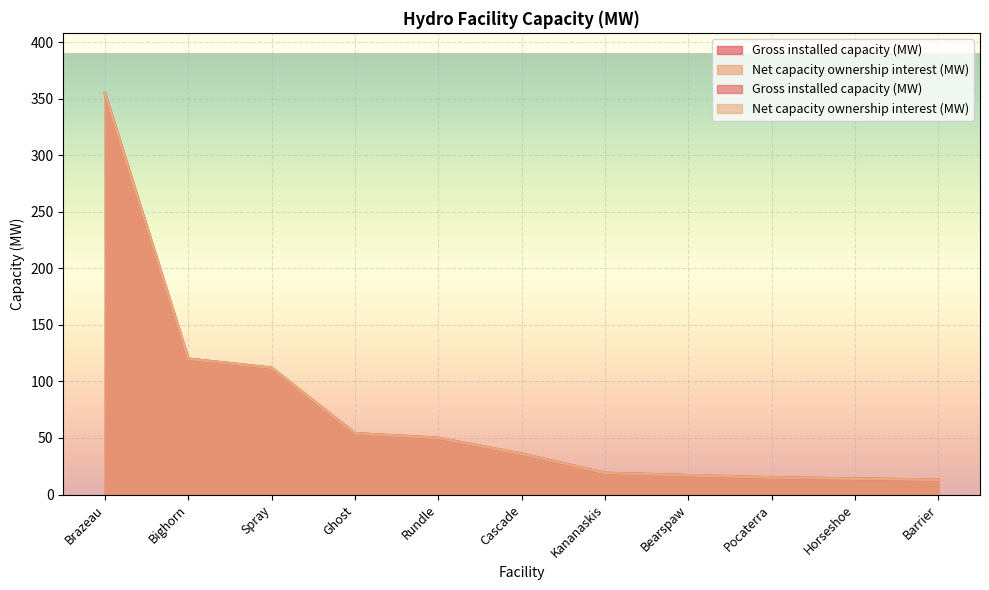

Reading right to left, extract all data points from this chart.

Gross installed capacity (MW): Barrier=13	Horseshoe=14	Pocaterra=15	Bearspaw=17	Kananaskis=19	Cascade=36	Rundle=50	Ghost=54	Spray=112	Bighorn=120	Brazeau=355
Net capacity ownership interest (MW): Barrier=13	Horseshoe=14	Pocaterra=15	Bearspaw=17	Kananaskis=19	Cascade=36	Rundle=50	Ghost=54	Spray=112	Bighorn=120	Brazeau=355